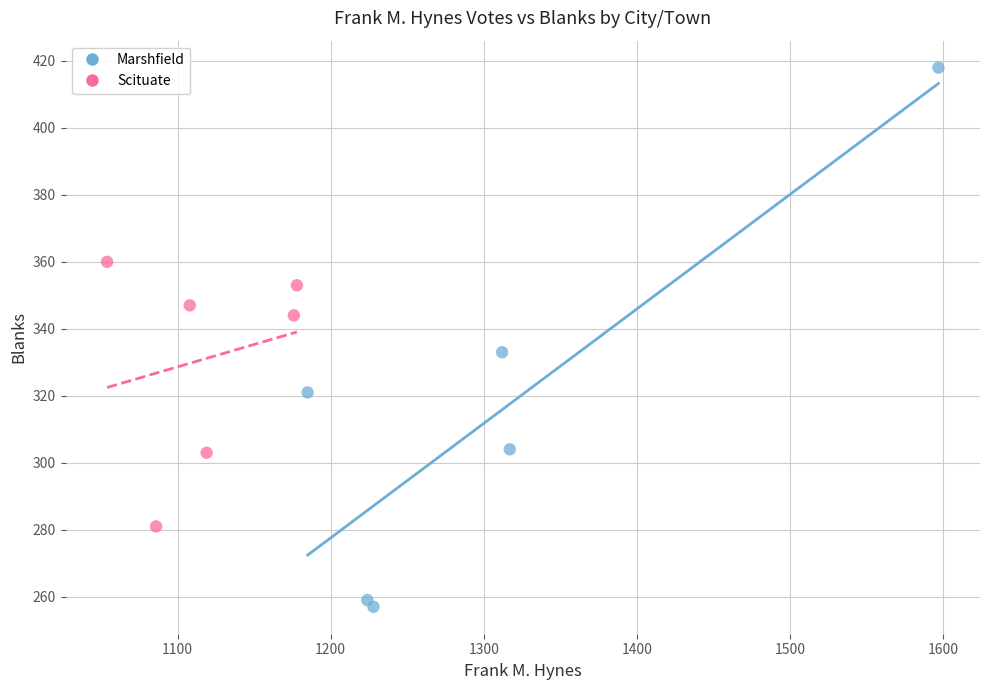

Which series reaches the minimum Y coordinate?

Marshfield